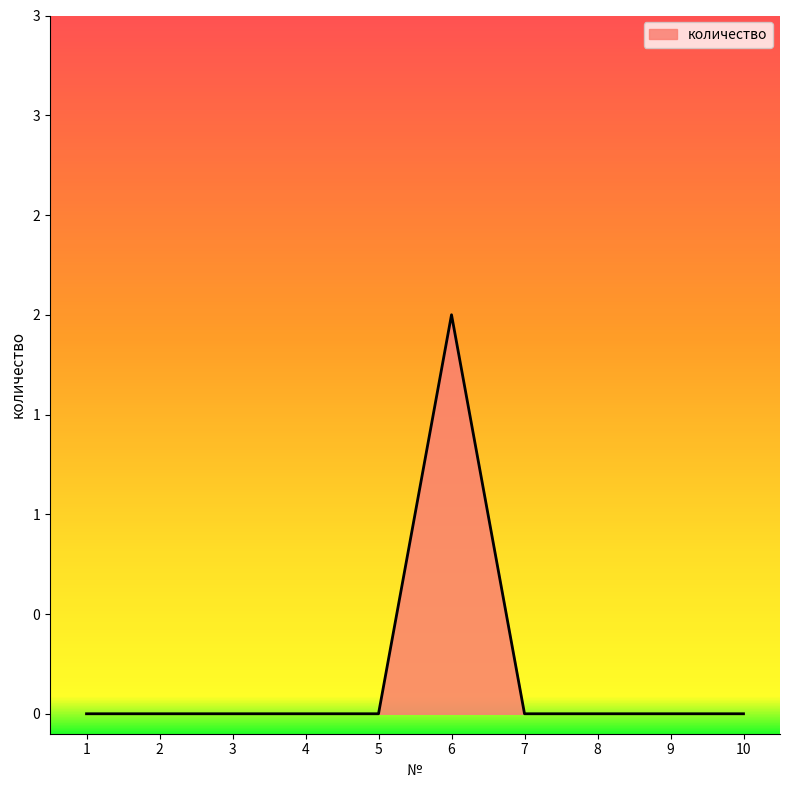

Does the chart have visible grid lines?

No